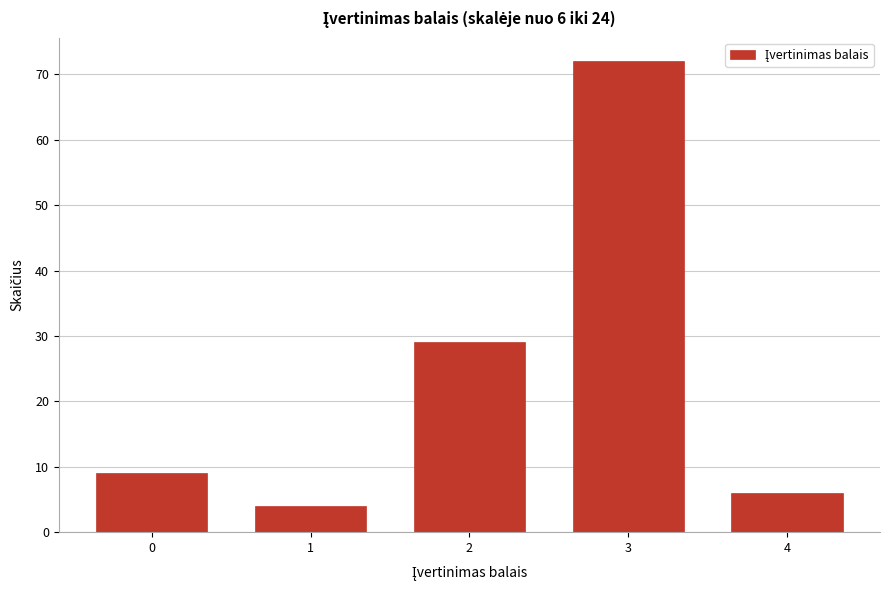

Reading left to right, list all the values displayed in this chart.

9	4	29	72	6